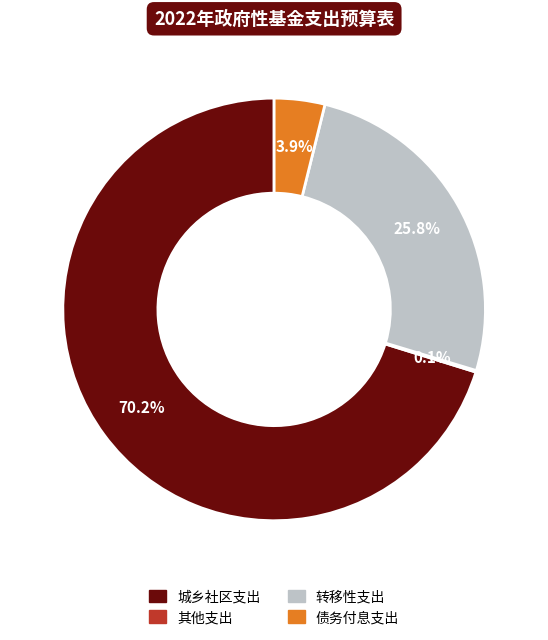

To the nearest percent, what is the difference between the largest and smallest slice percentages?

70%